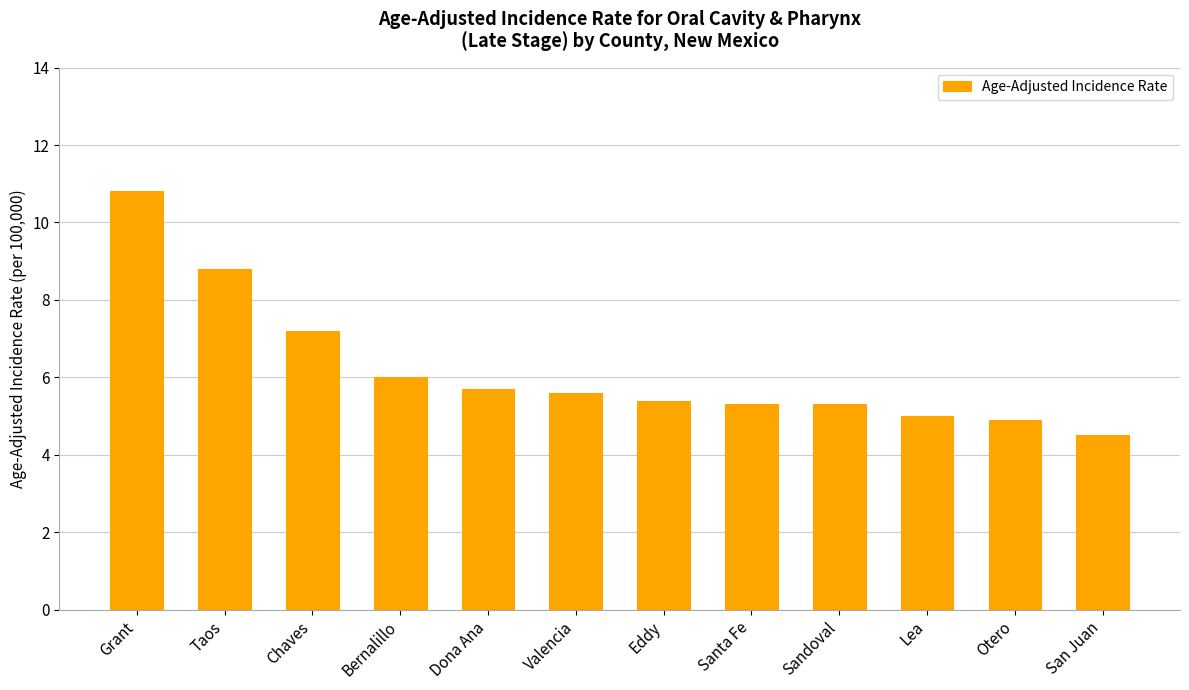

What is the approximate value at San Juan?

4.5